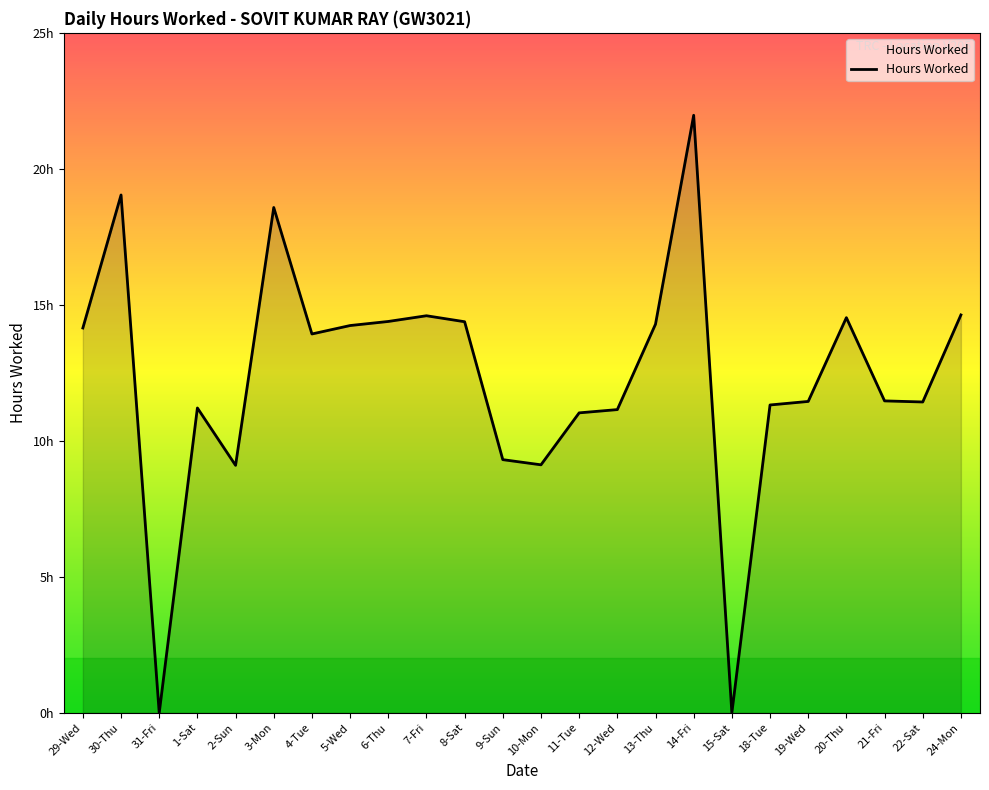

Reading left to right, what are all the values shown in this chart?

14.2	19.0	0.0	11.2	9.1	18.6	13.9	14.2	14.4	14.6	14.4	9.3	9.1	11.0	11.2	14.3	22.0	0.0	11.3	11.4	14.5	11.5	11.4	14.6